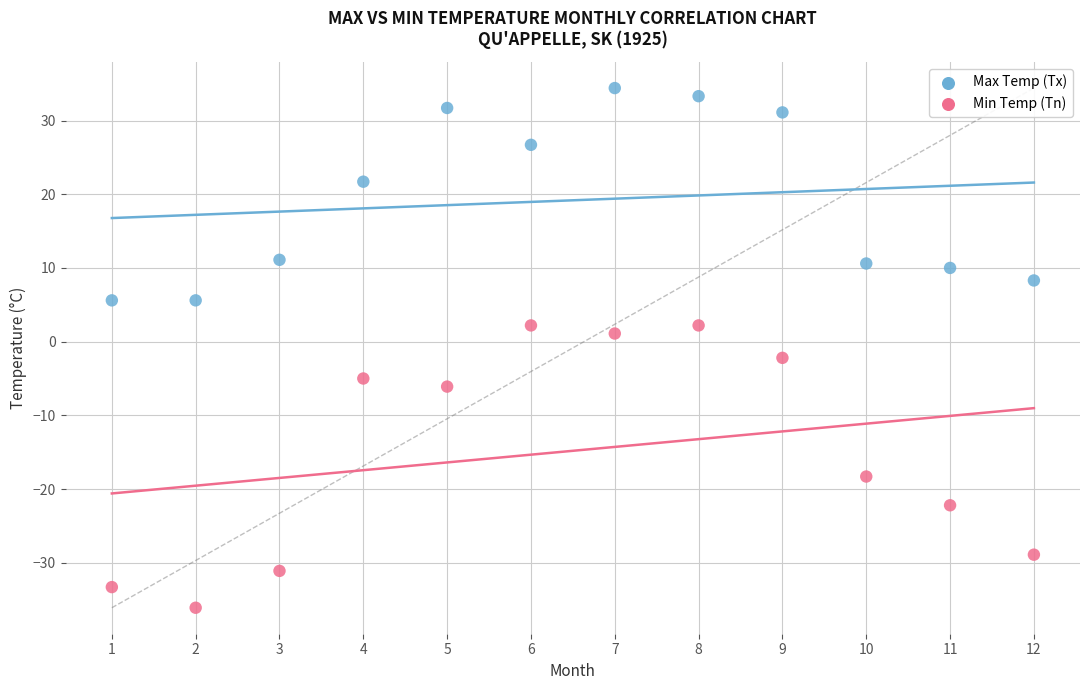

In the Min Temp (Tn) series, what Y value is closest to -16?

-18.3